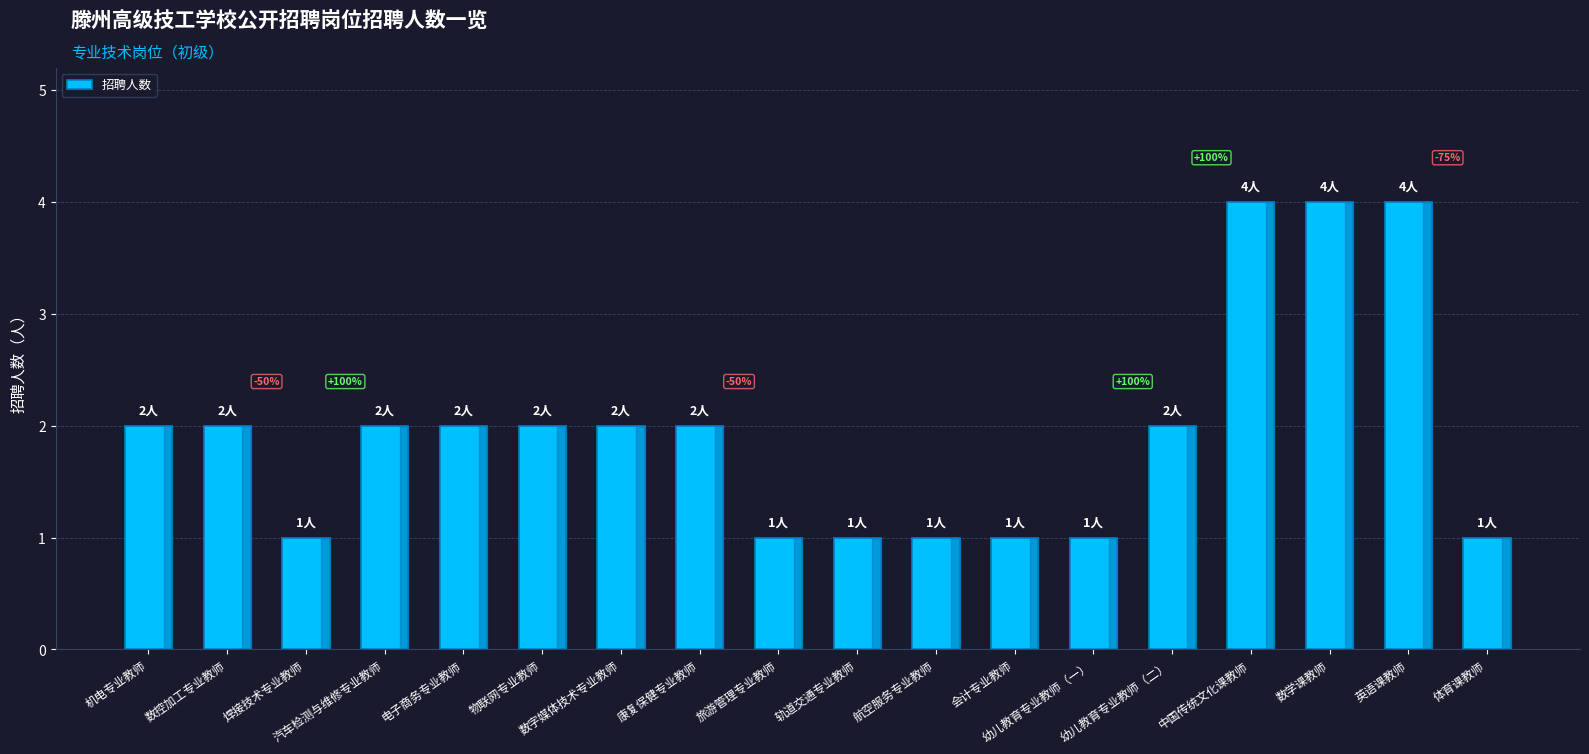

Reading left to right, extract all data points from this chart.

机电专业教师=2	数控加工专业教师=2	焊接技术专业教师=1	汽车检测与维修专业教师=2	电子商务专业教师=2	物联网专业教师=2	数字媒体技术专业教师=2	康复保健专业教师=2	旅游管理专业教师=1	轨道交通专业教师=1	航空服务专业教师=1	会计专业教师=1	幼儿教育专业教师（一）=1	幼儿教育专业教师（二）=2	中国传统文化课教师=4	数学课教师=4	英语课教师=4	体育课教师=1